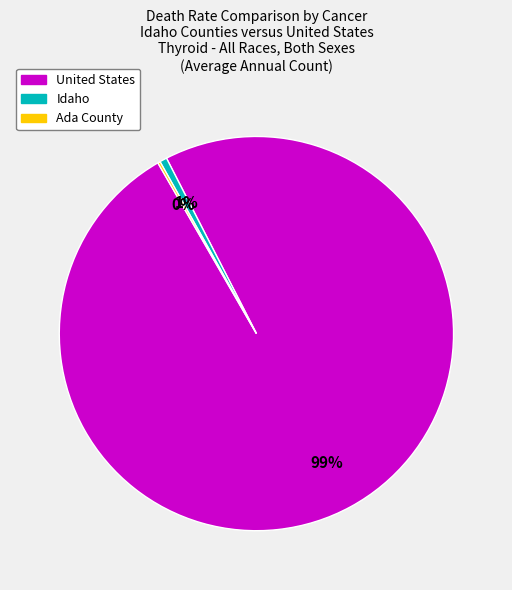

The United States slice represents 91% of the pie. True or false?

False